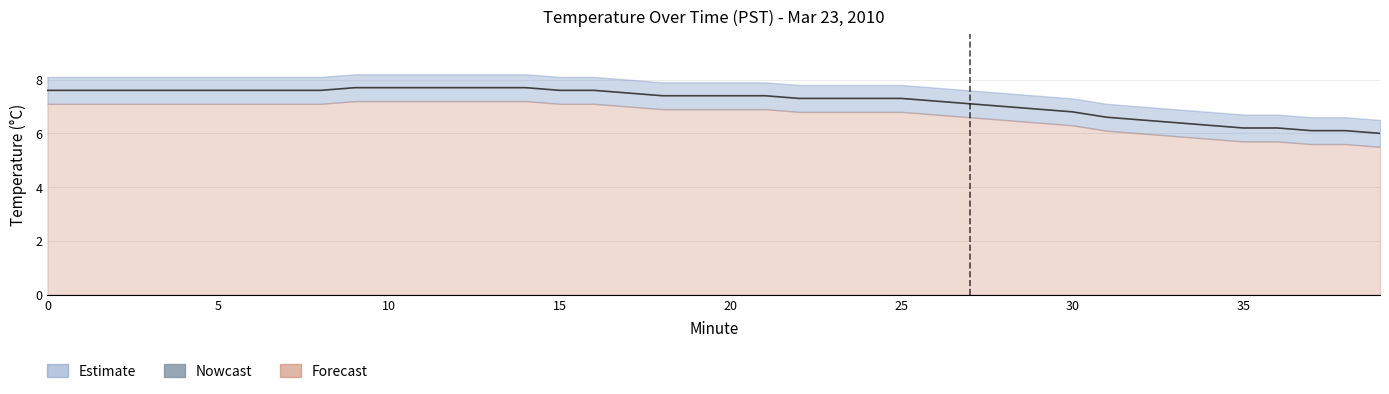

How many data points are less than 7?

11